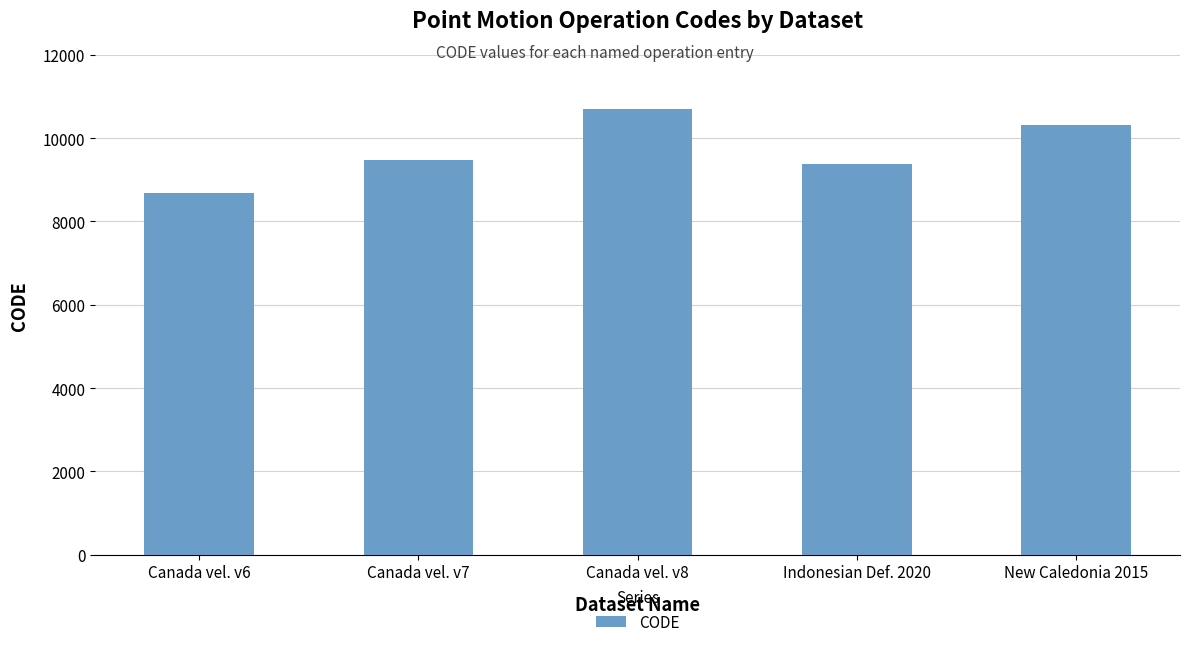

What is the difference between the values at Canada vel. v6 and Canada vel. v7?

807